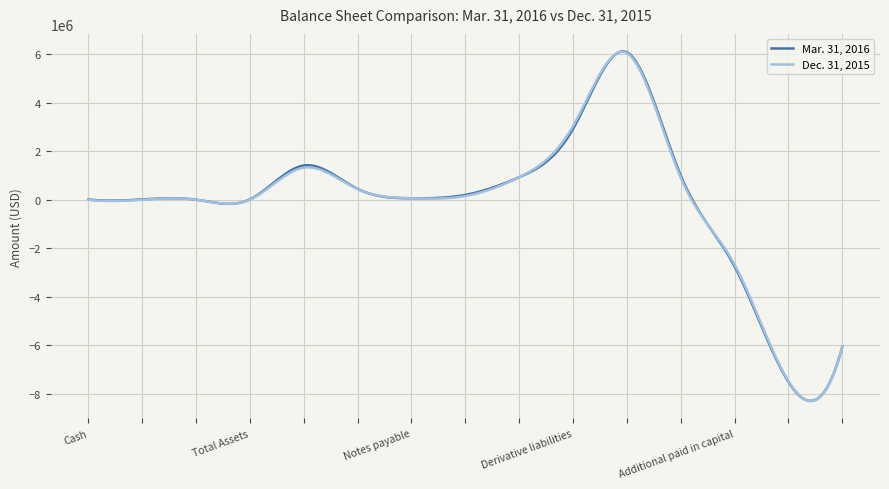

What is the minimum value for Mar. 31, 2016?

-8296976.8